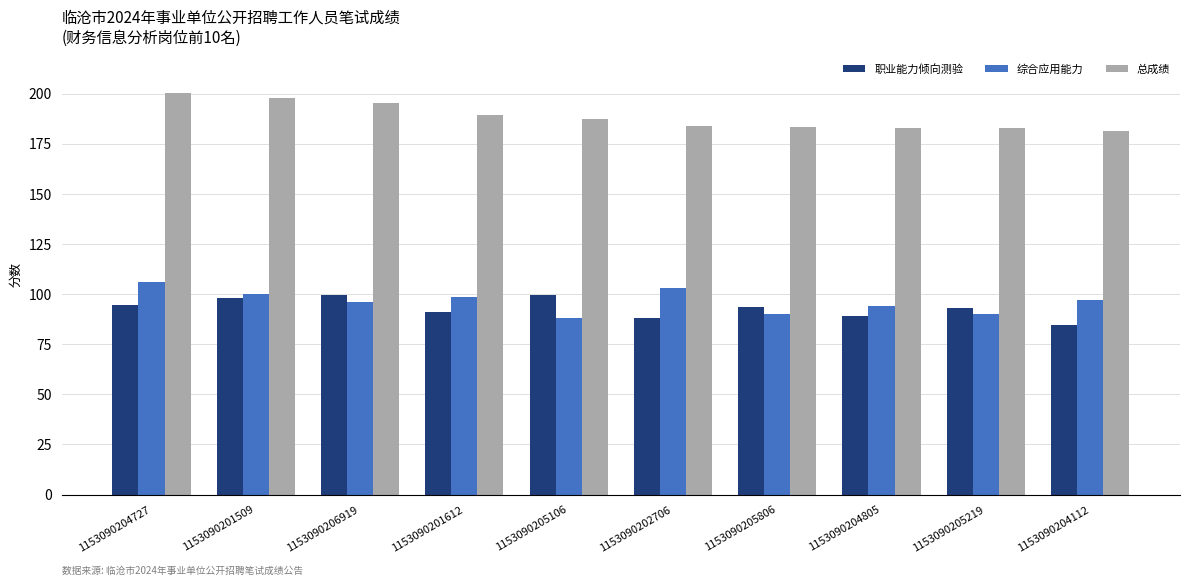

What is the approximate value of 综合应用能力 at 1153090204805?

94.0